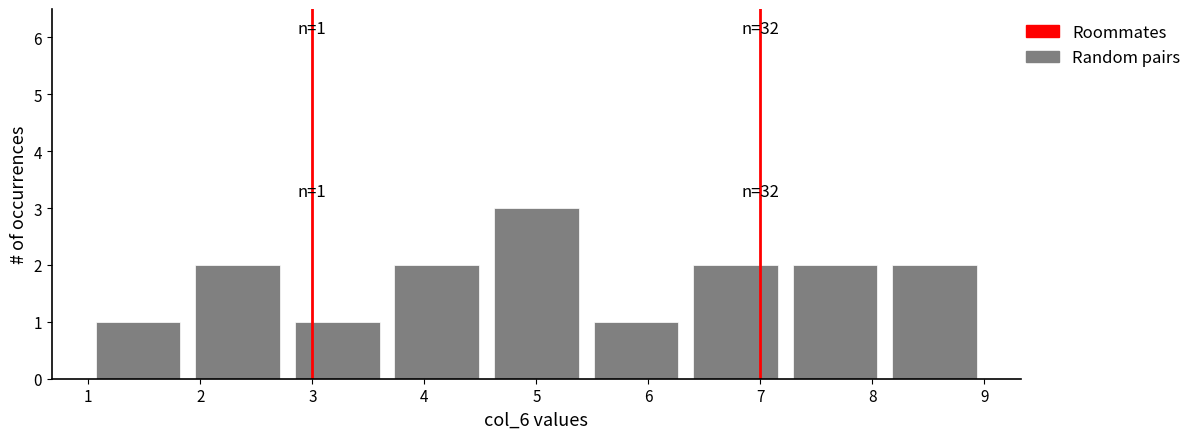

Over which range of the x-axis is the bar tallest?

4.6 to 5.4